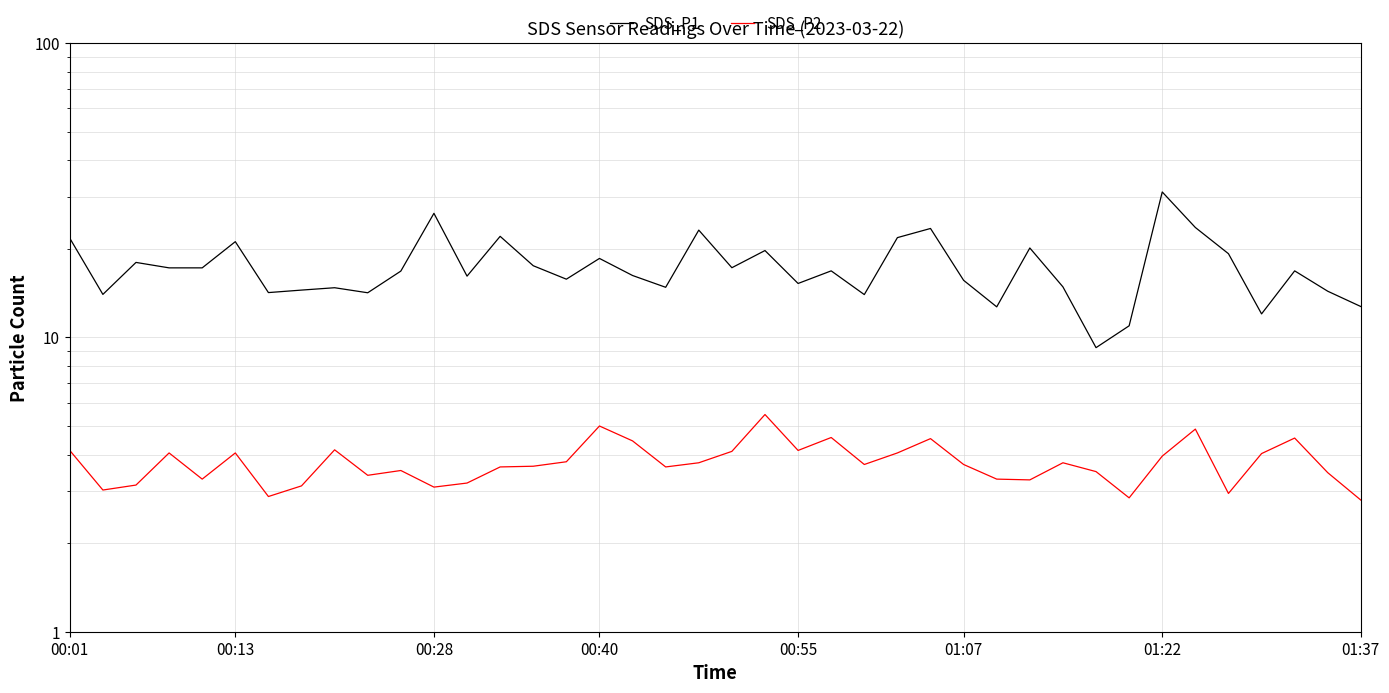

True or false: SDS_P2 and SDS_P1 intersect in this chart.

False